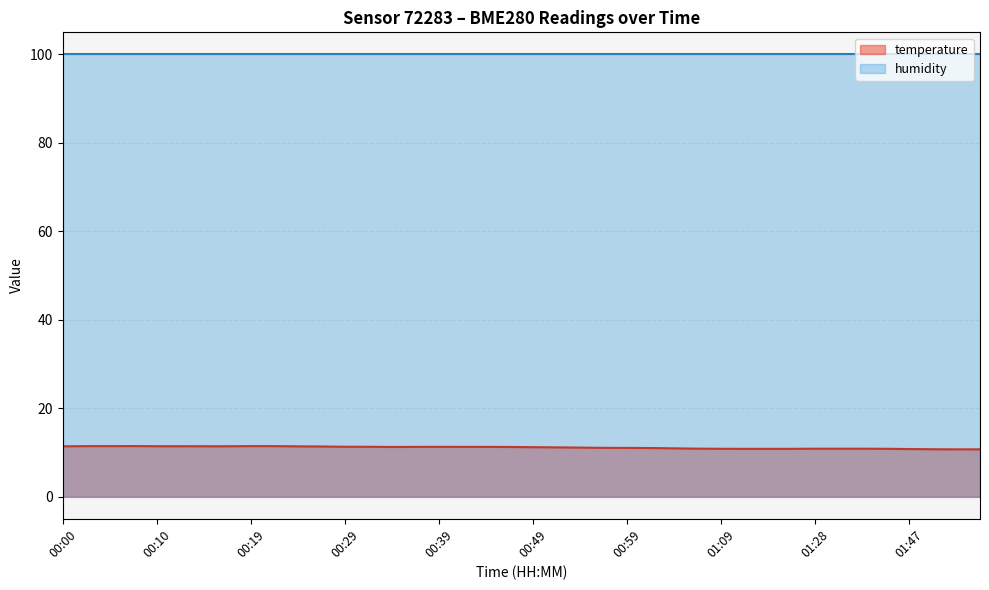

What is the change in value from 00:19 to 01:28?

-0.6